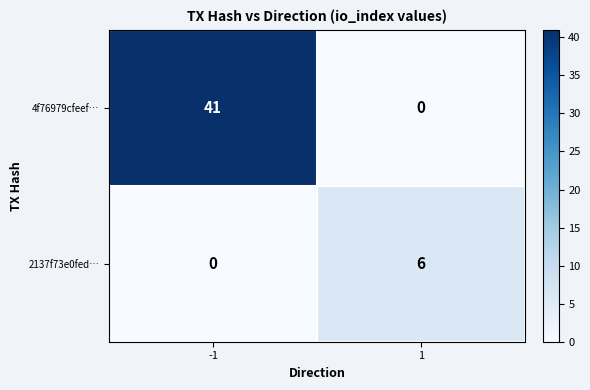

Read the 2137f73e0fed… value at 1.

6